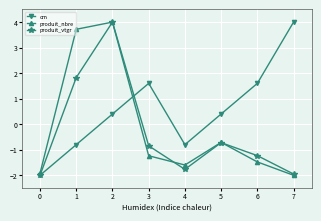

How many intersections are there between cm and produit_nbre?

1